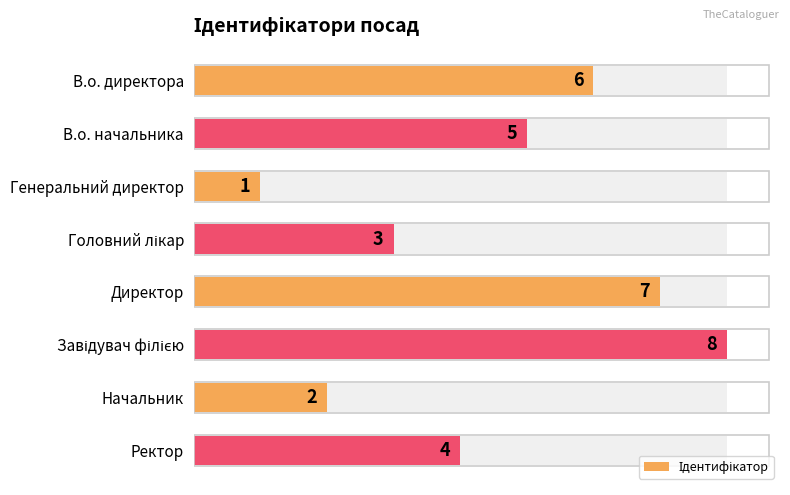

What is the change in value from В.о. директора to Головний лікар?

-3